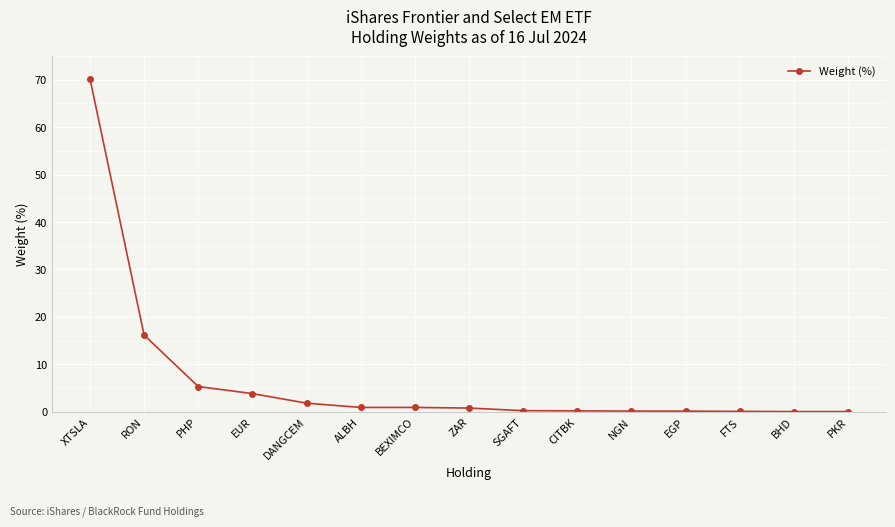

At which category does the chart reach its peak across all series?

XTSLA